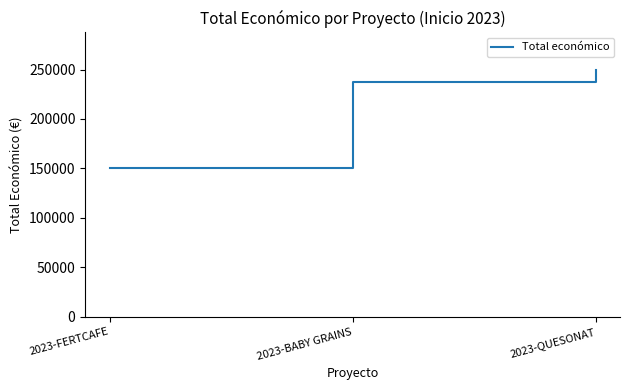

At which category does the chart reach its minimum across all series?

2023-FERTCAFE